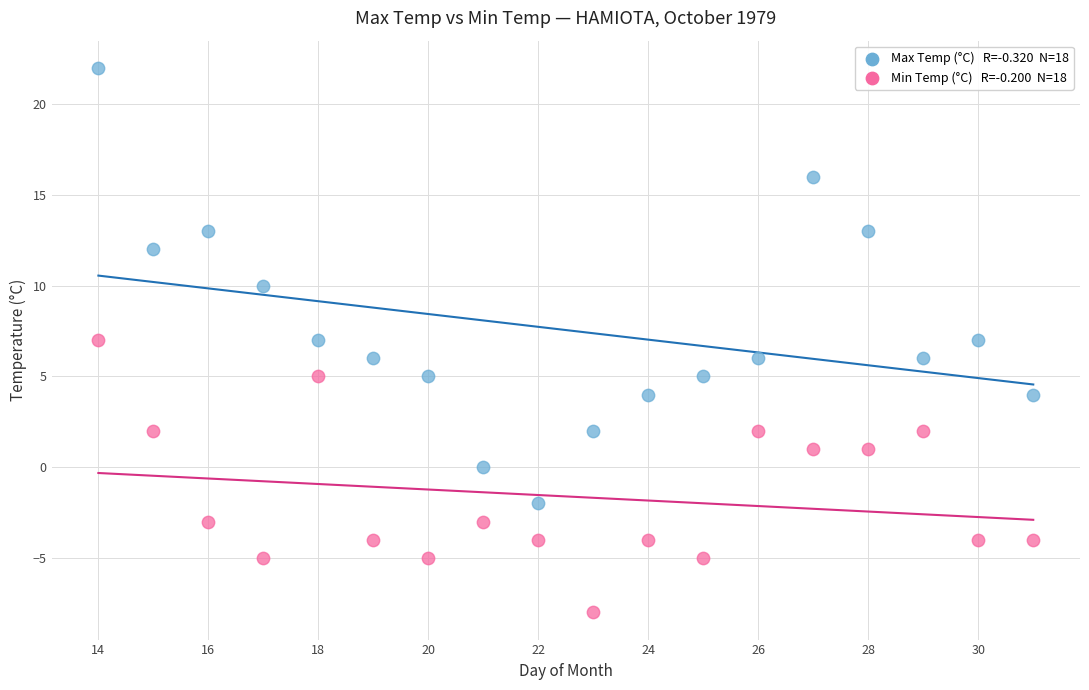

Across all data points, what is the range of X values (max minus min)?

17